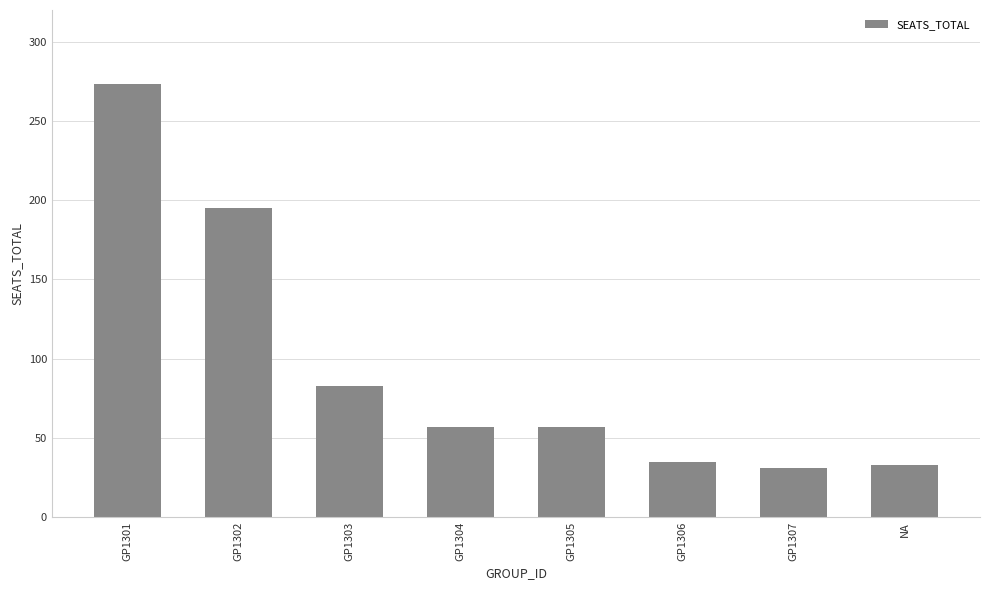

Where is the data nearest to the value 152?

GP1302